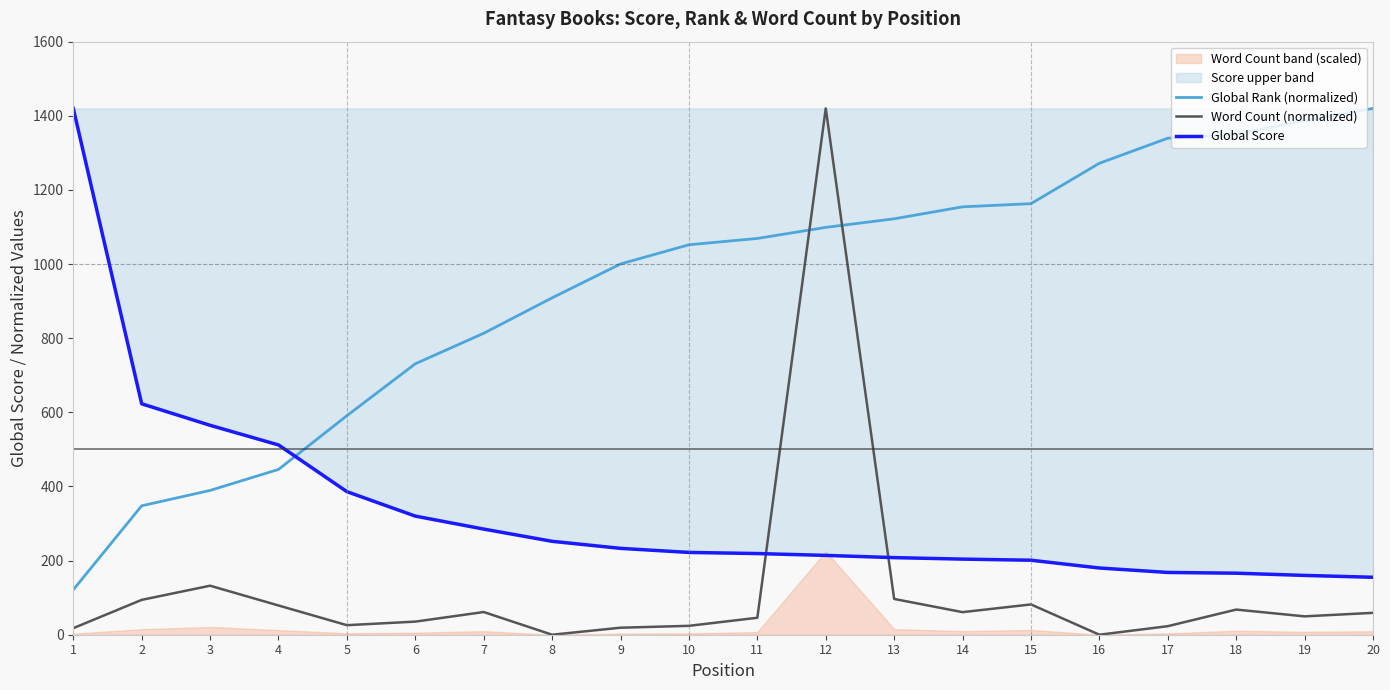

List the series in order of their overall mean, lowest first.

Word Count (normalized), Global Score, Global Rank (normalized)